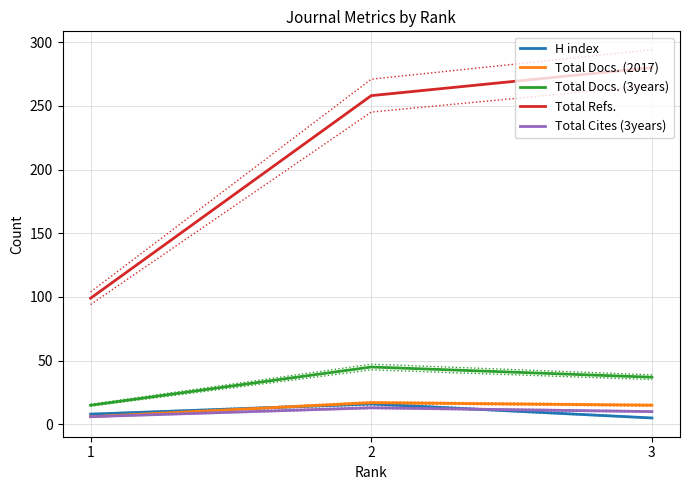

Between 3 and 2, which is larger?

2